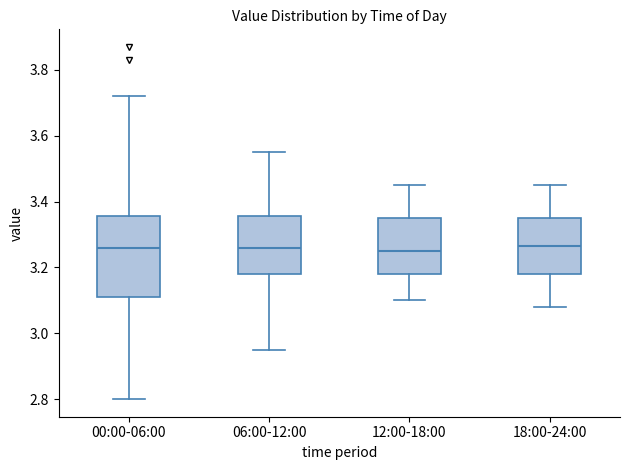

Reading left to right, transcribe this box plot: for each box, give where its median line is, the range the box spans, and where its two whiskers end, as read against the y-axis. The values are not printed on the chart, so give them approximately, as read against the axis.

00:00-06:00: median 3.26, box 3.12 to 3.36, whiskers 2.80 to 3.72
06:00-12:00: median 3.26, box 3.18 to 3.36, whiskers 2.96 to 3.56
12:00-18:00: median 3.26, box 3.18 to 3.36, whiskers 3.10 to 3.46
18:00-24:00: median 3.26, box 3.18 to 3.36, whiskers 3.08 to 3.46